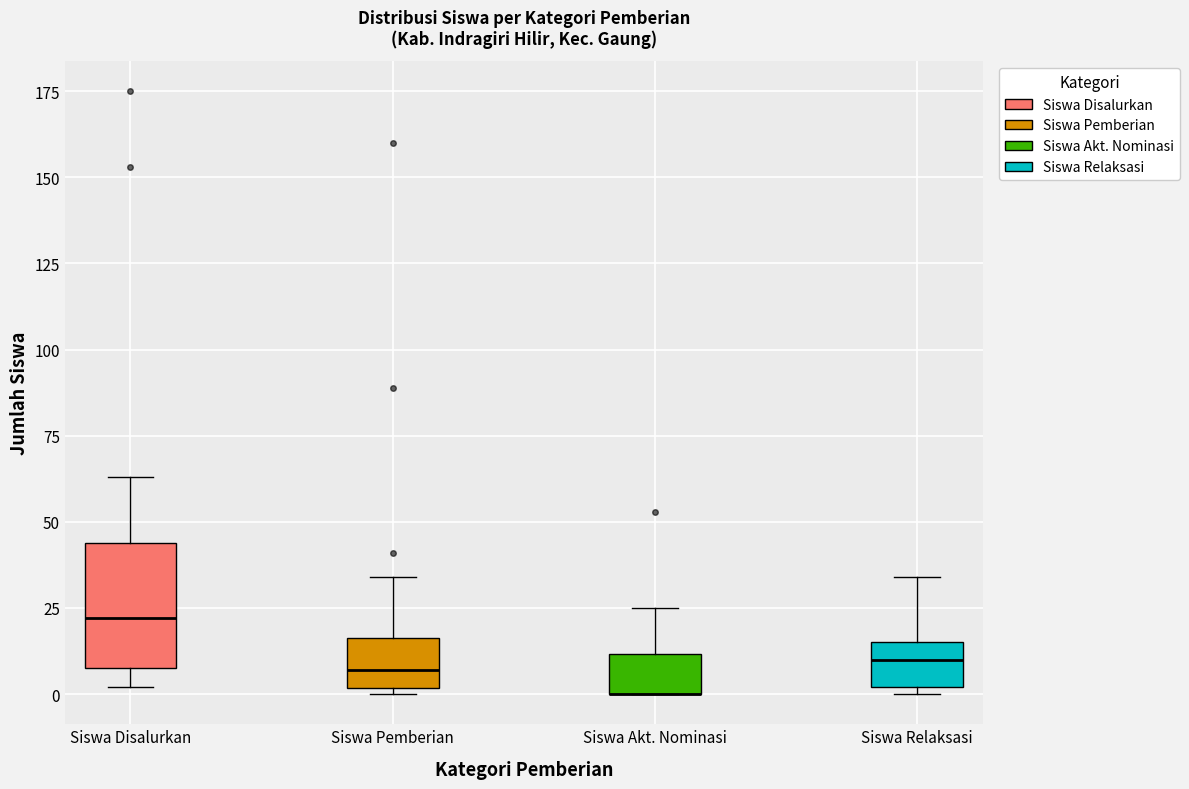

Reading left to right, read every box against the y-axis: the position of its median line, the range the box covers, and the ends of its whiskers. The values are not printed on the chart, so give them approximately, as read against the axis.

Siswa Disalurkan: median 20, box 10 to 45, whiskers 0 to 65
Siswa Pemberian: median 5, box 0 to 15, whiskers 0 (just below the box's lower edge) to 35
Siswa Akt. Nominasi: median 0 (drawn on the box's lower edge), box 0 to 10, whiskers 0 to 25
Siswa Relaksasi: median 10, box 0 to 15, whiskers 0 (just below the box's lower edge) to 35